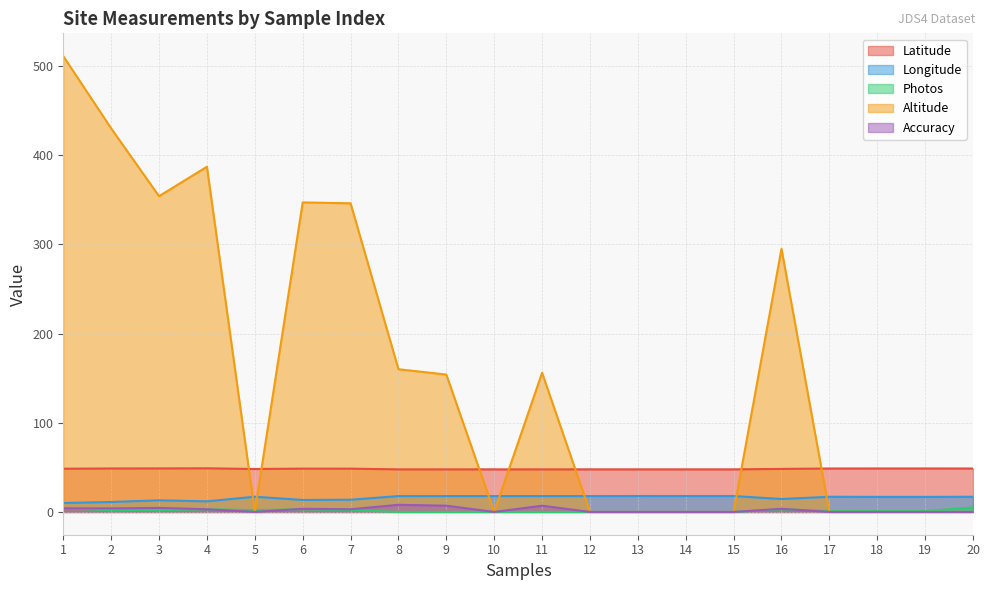

Does the chart display data point markers on the line(s)?

No